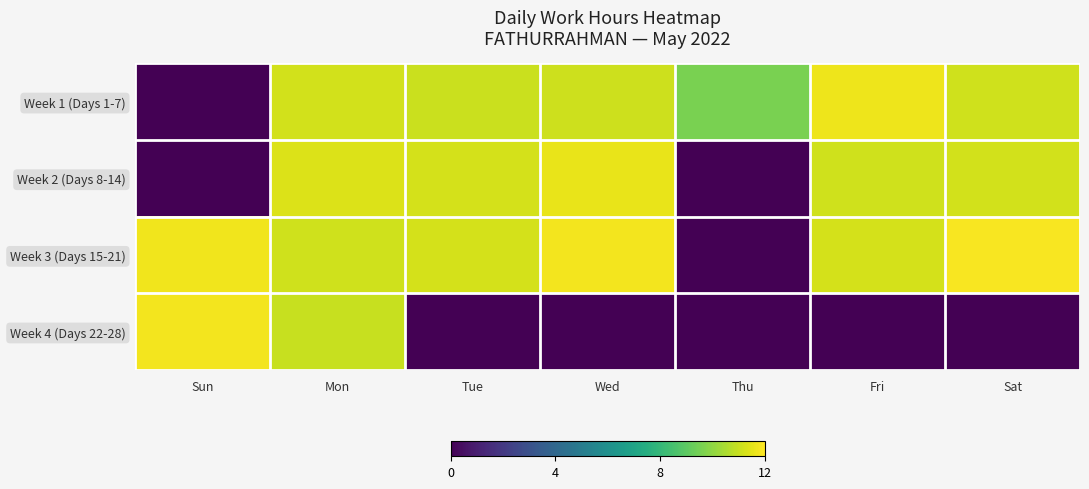

What is the spread (max minus min) of values at Thu?

9.6